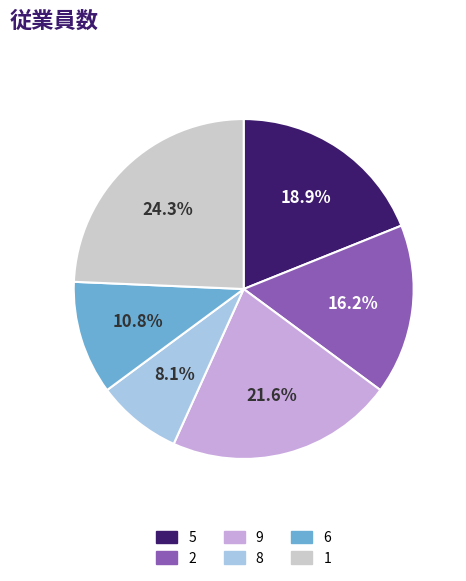

Is there any slice that represents more than half of the pie?

No